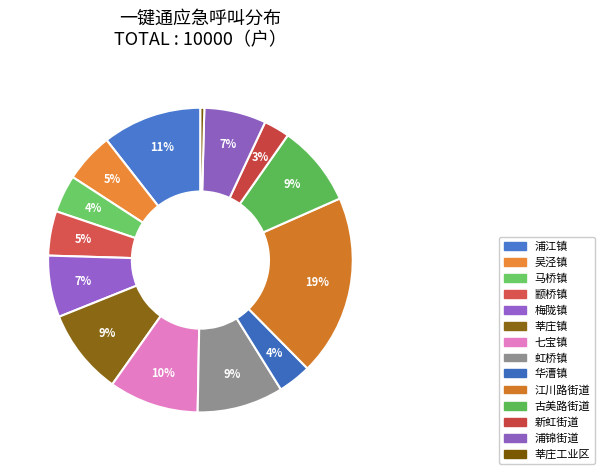

How many slices are in this pie chart?

14